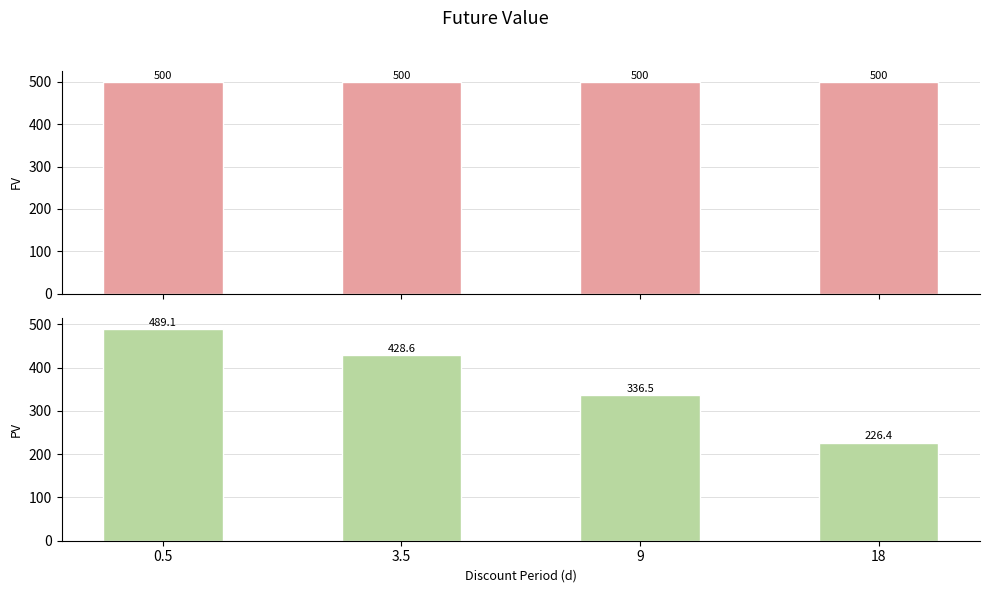

Reading left to right, what are all the values shown in this chart?

FV (d): 500.0	500.0	500.0	500.0
PV (d): 489.1	428.6	336.5	226.4